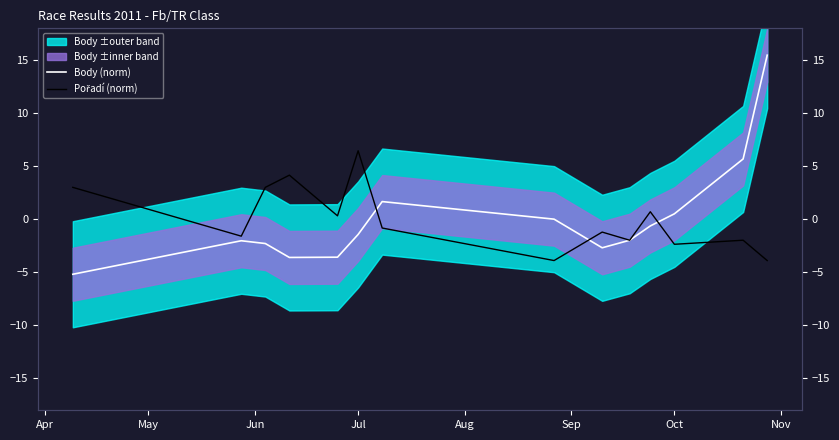

How many intersections are there between Pořadí (norm) and Body (norm)?

3